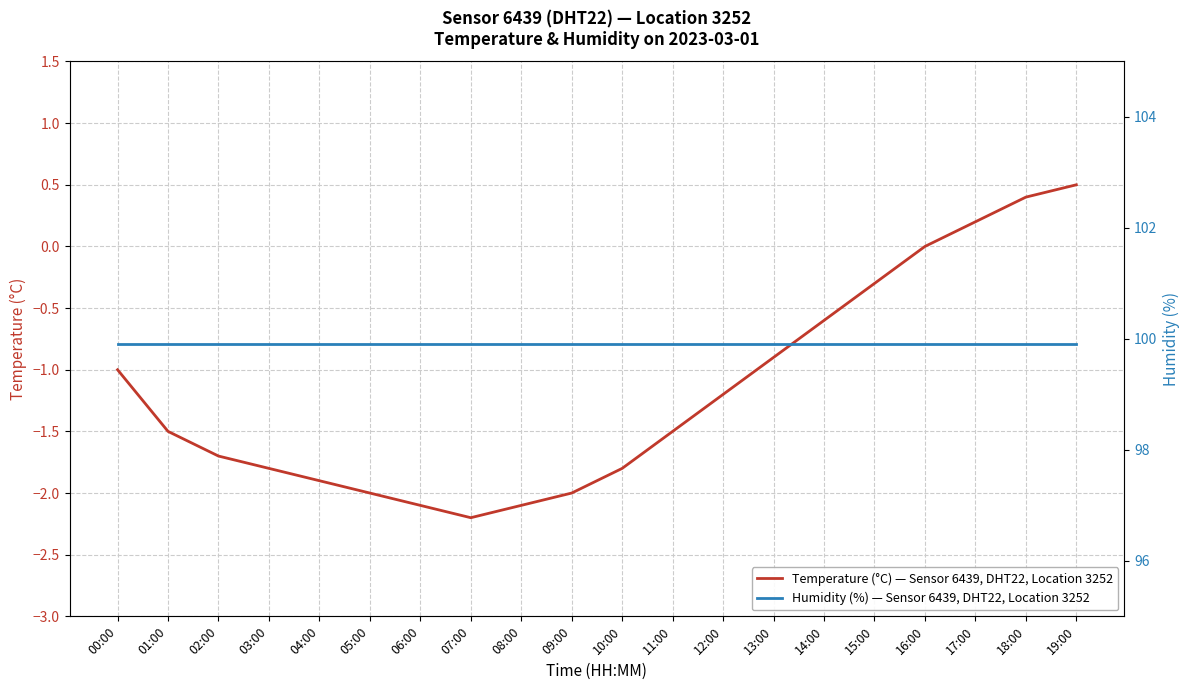

What position from the left is 14:00?

15